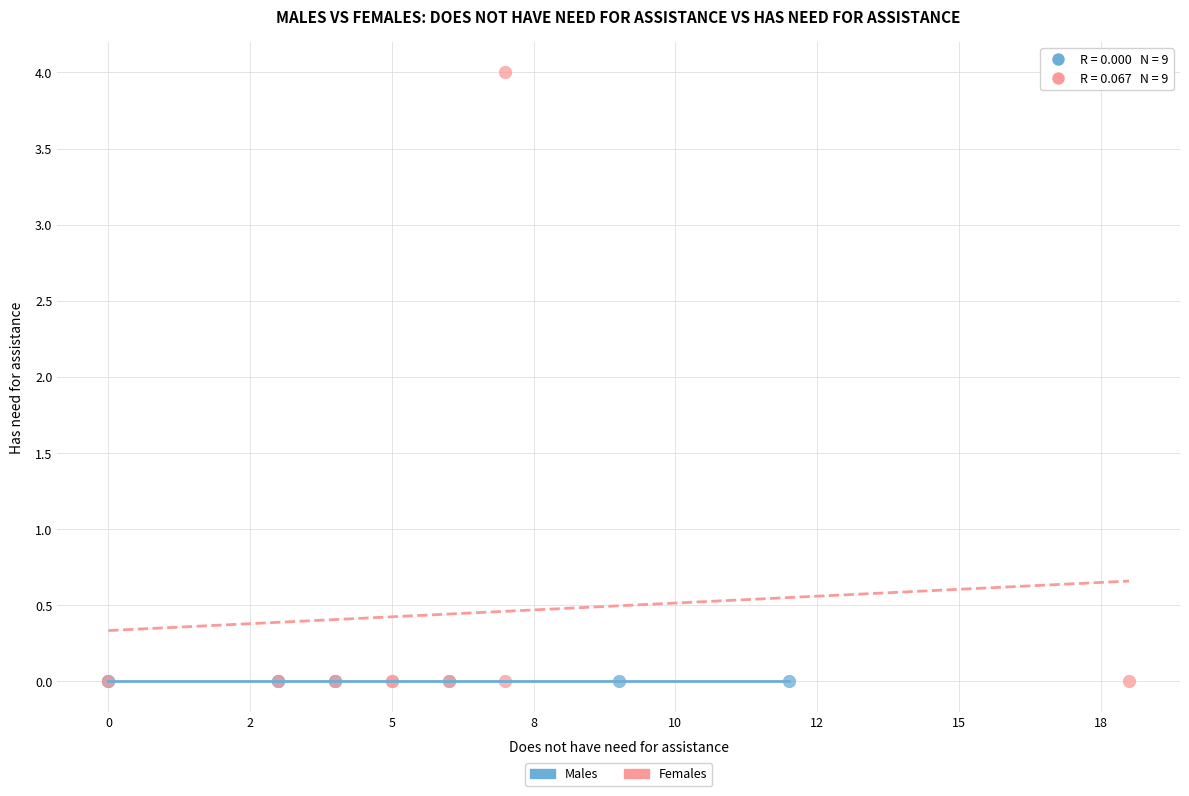

Which series reaches the maximum Y coordinate?

Females